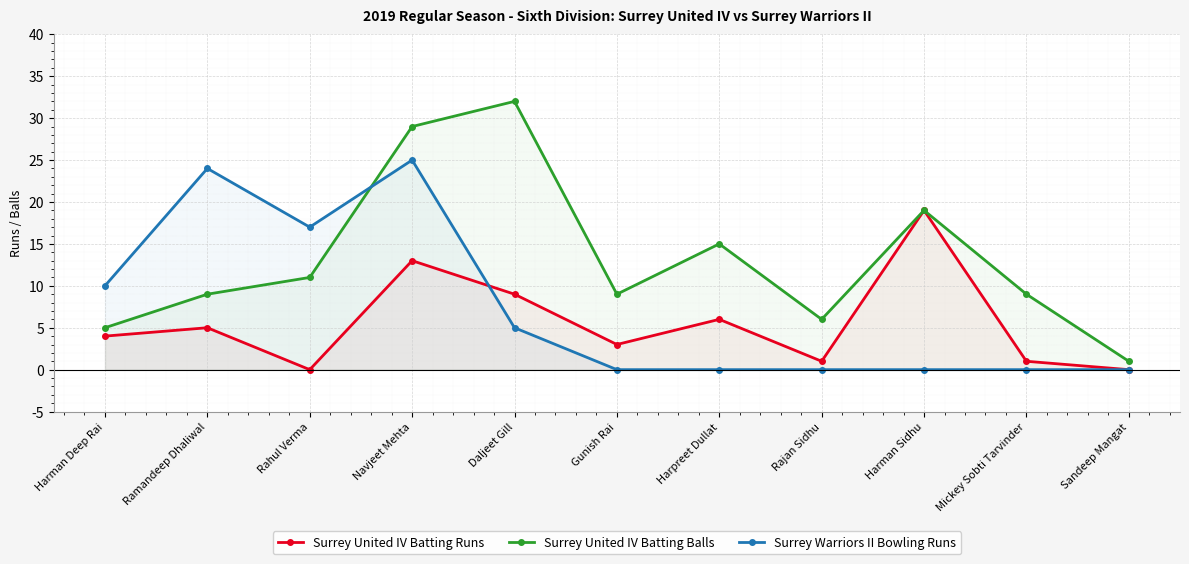

What are all the series names shown in the legend?

Surrey United IV Batting Runs, Surrey United IV Batting Balls, Surrey Warriors II Bowling Runs